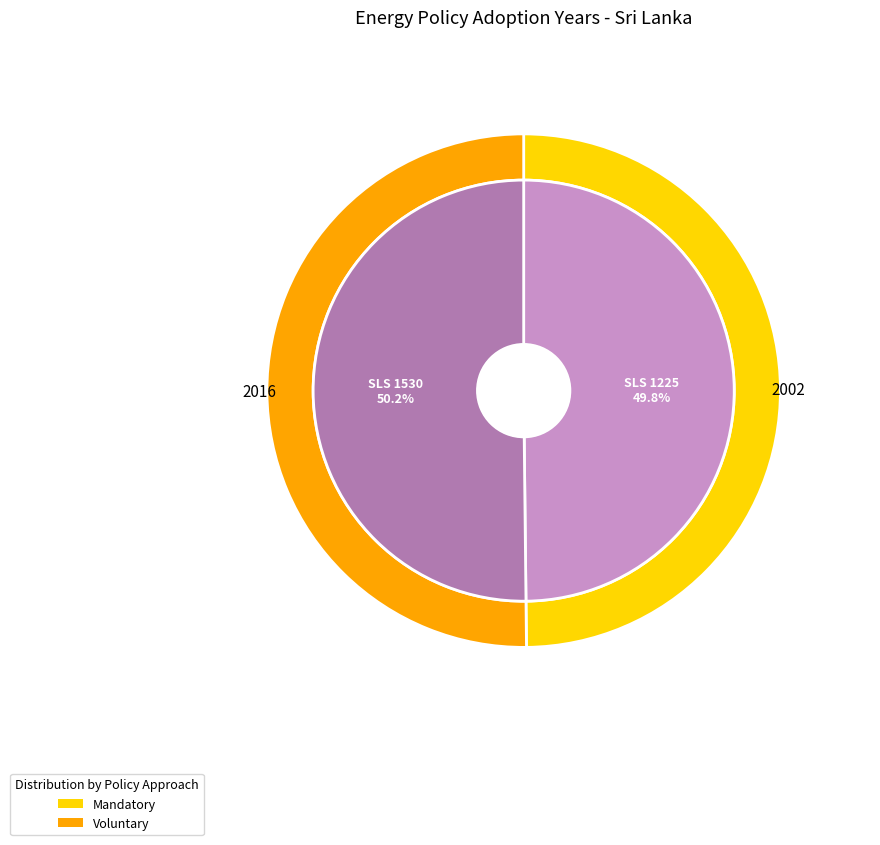

To the nearest percent, what percentage of the pie is SLS 1530?

50%